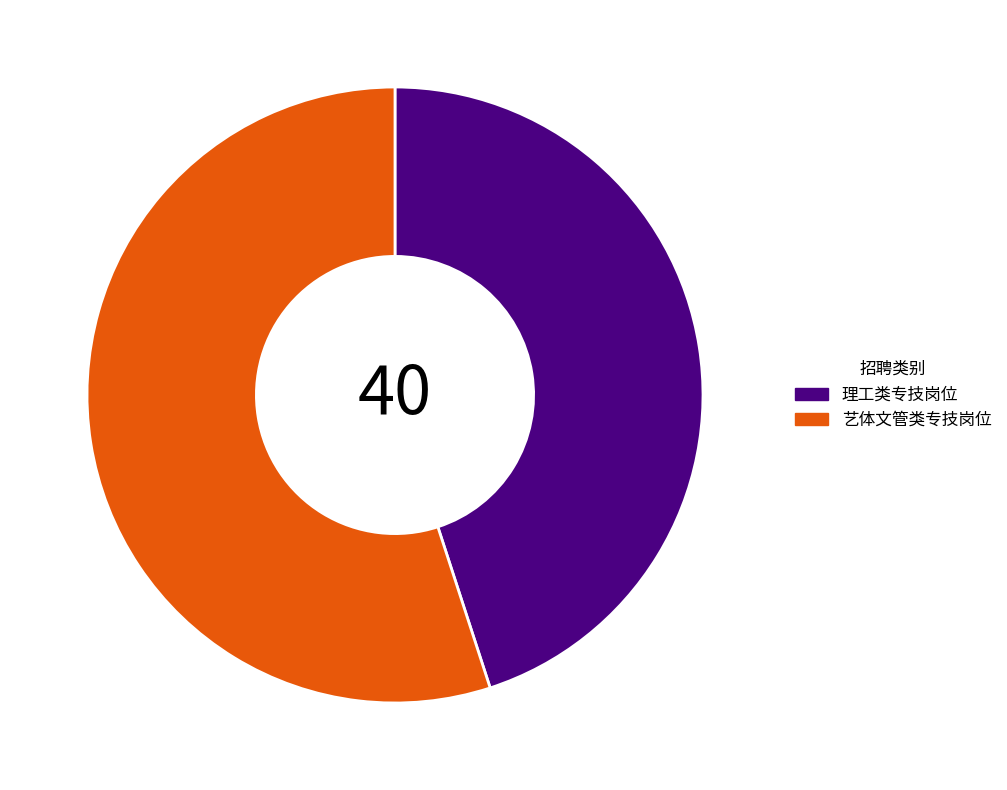

How many slices are in this pie chart?

2